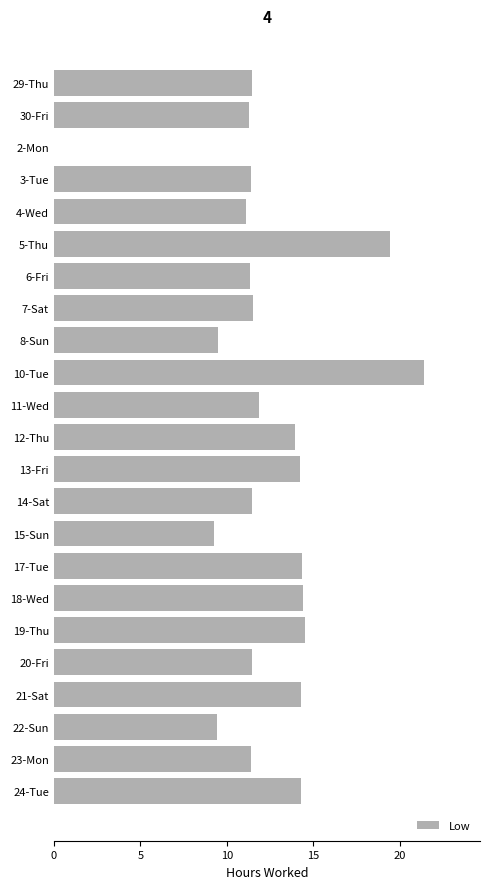

What is the greatest value displayed?

21.4